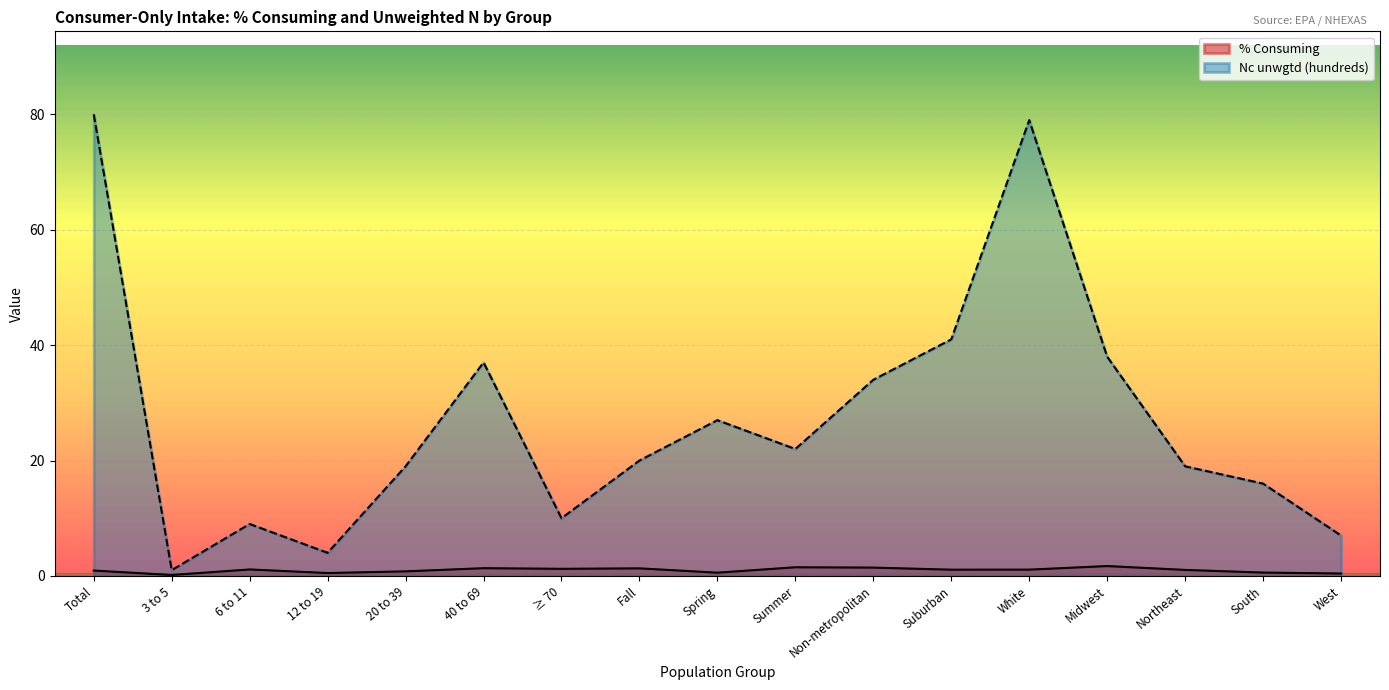

How many interior local valleys does the % Consuming series have?

5